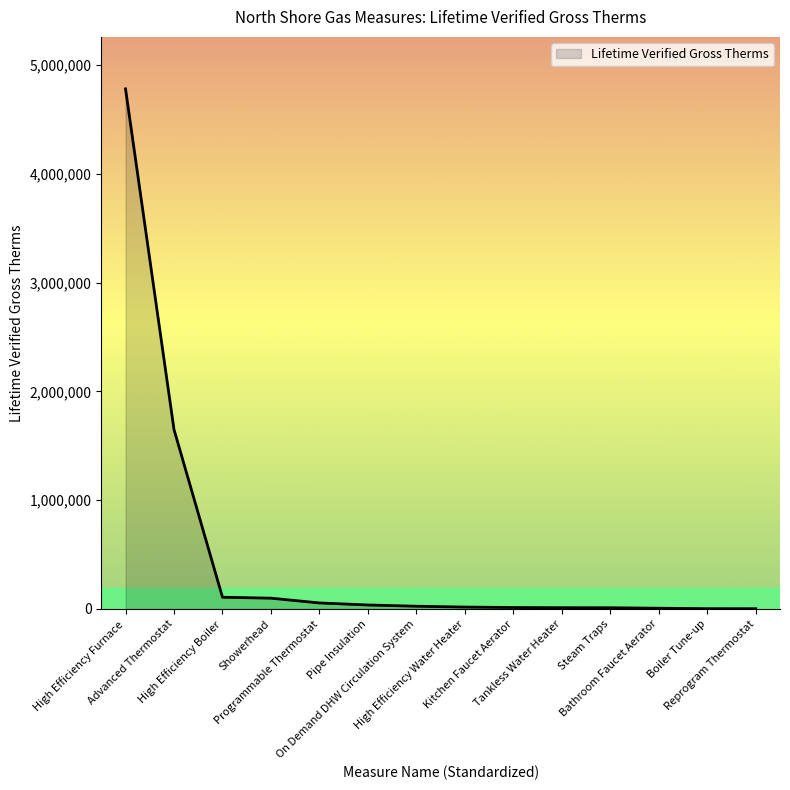

What is the greatest value displayed?

4781640